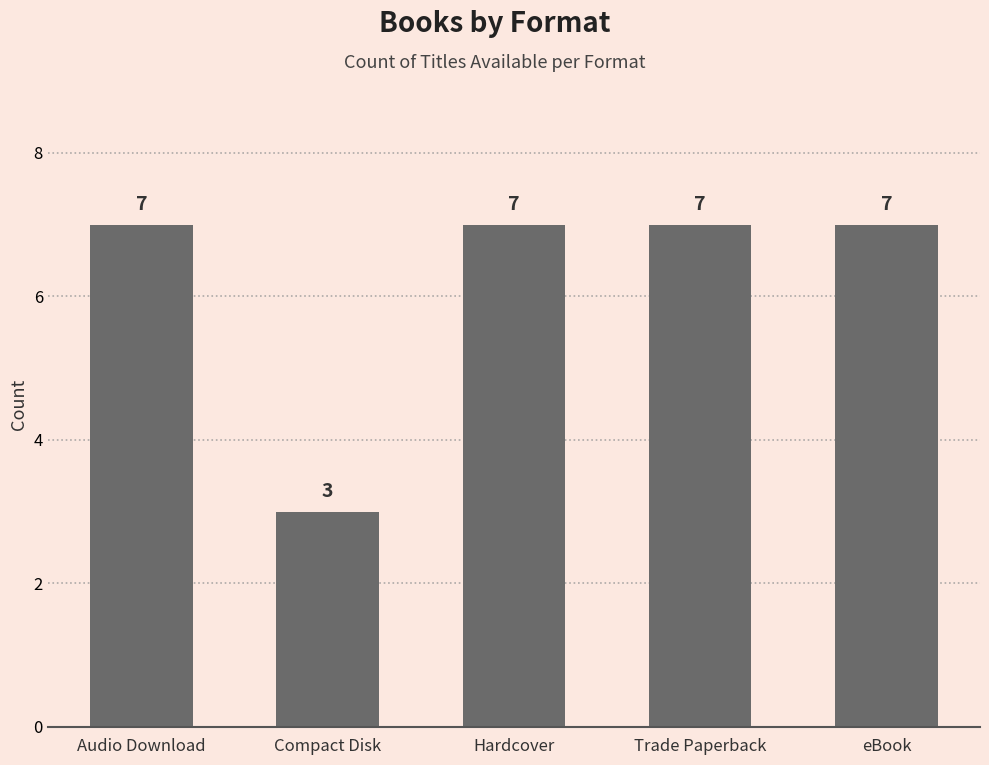

Between Compact Disk and Audio Download, which is larger?

Audio Download